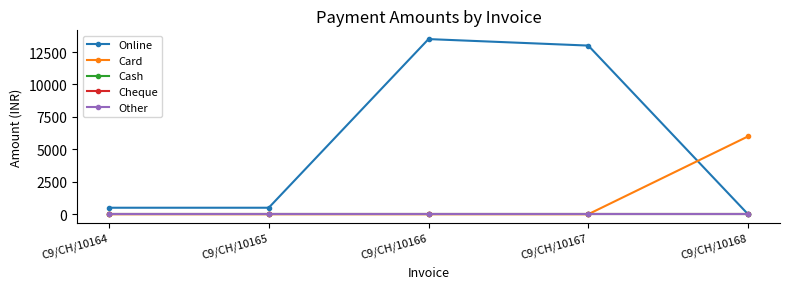

List the labels in order of Online value, largest first.

C9/CH/10166, C9/CH/10167, C9/CH/10164, C9/CH/10165, C9/CH/10168